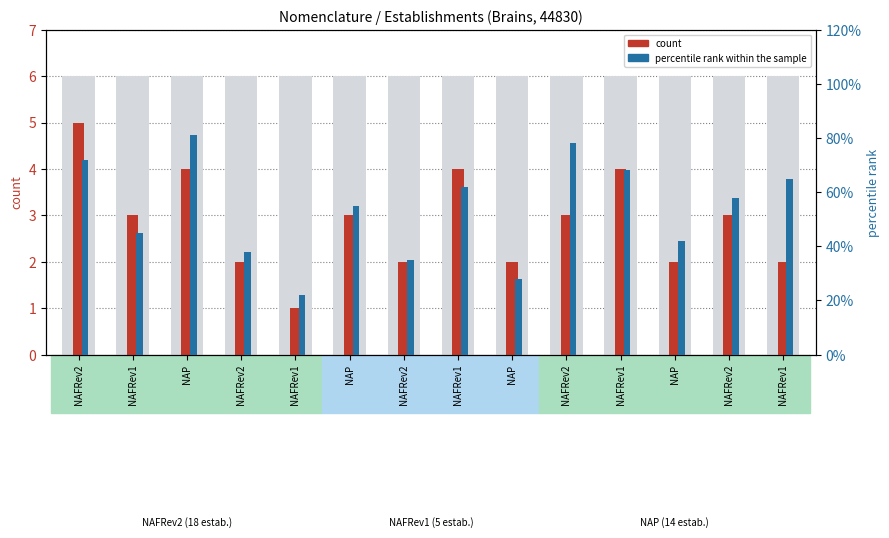

Is it true that count equals 3.0 at NAFRev2?

True